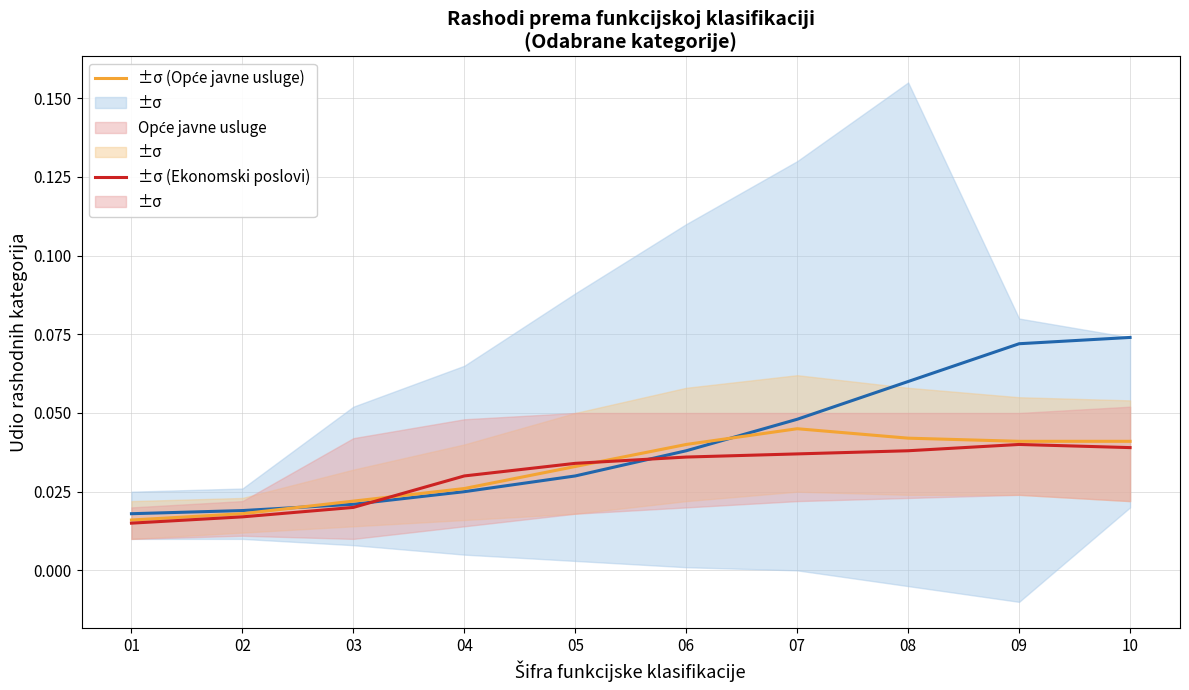

Between which two adjacent categories do Opće javne usluge and Javni red i sigurnost first intersect?

03 and 04